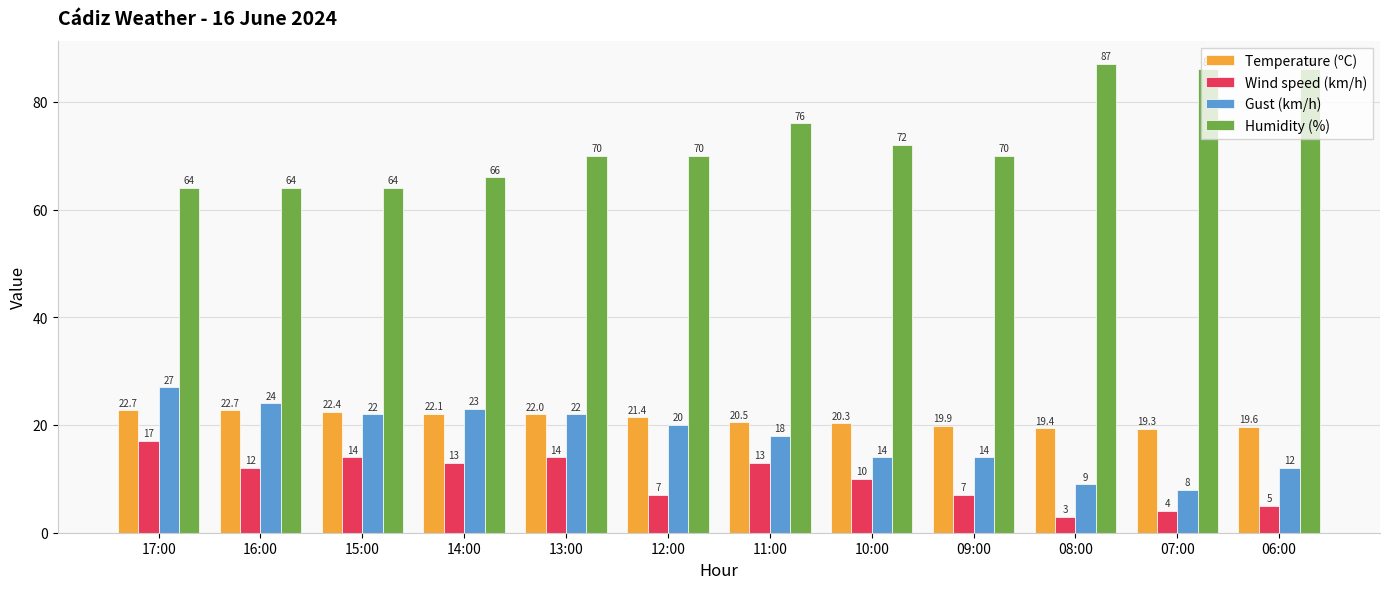

At which category is the sum across all series the highest?

17:00